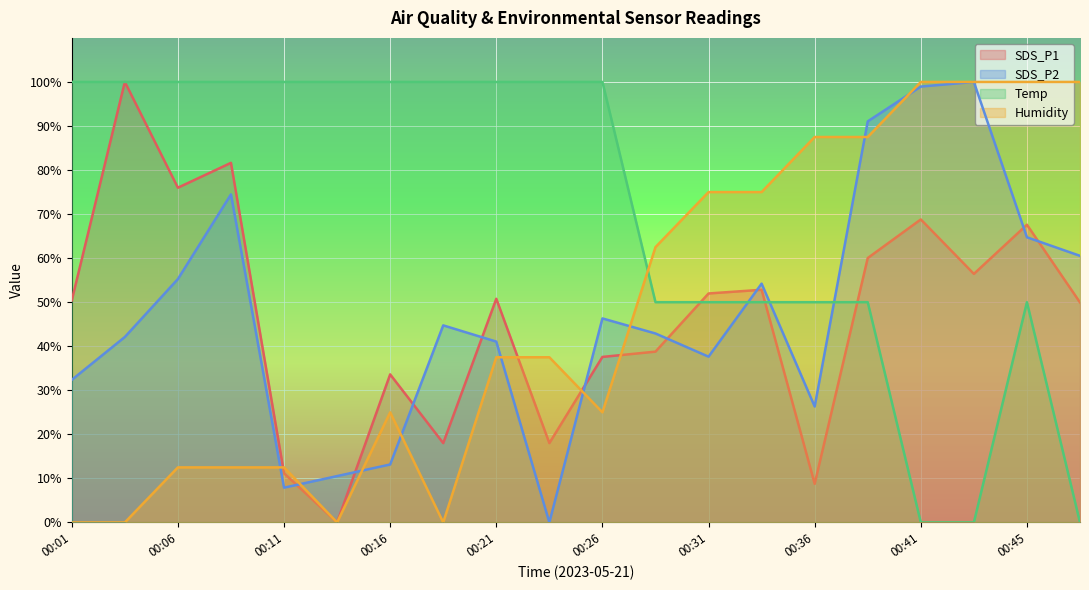

How many lines are shown in the chart?

4